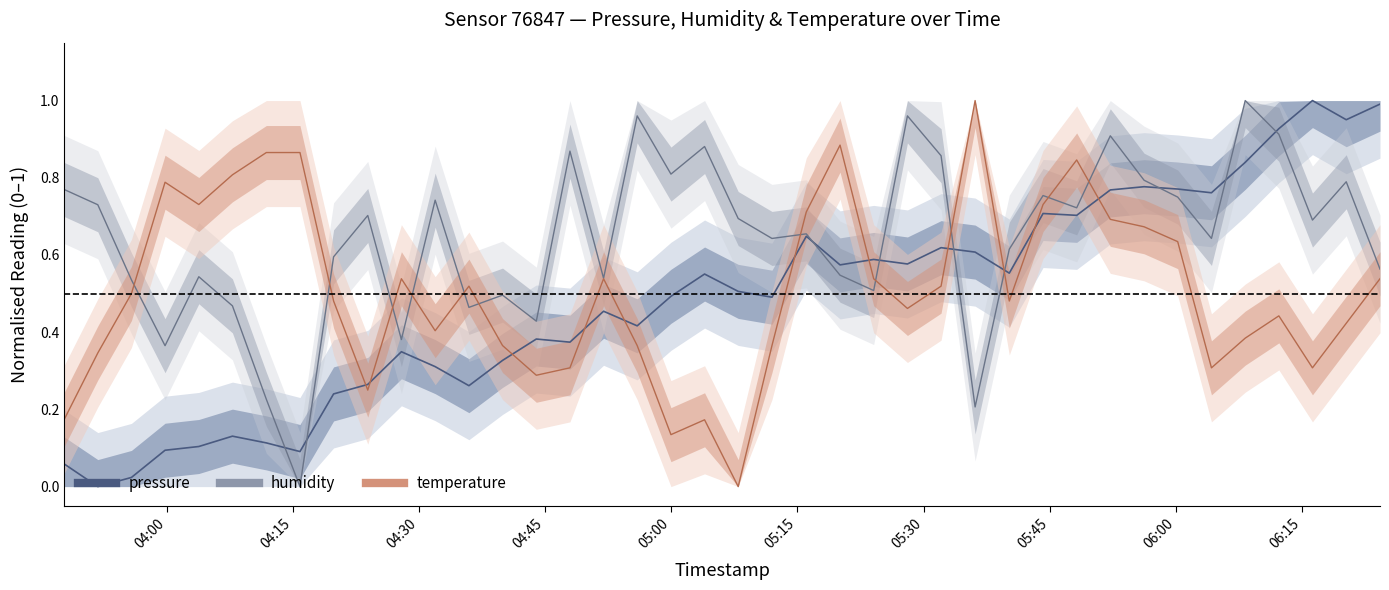

How many distinct data groups are displayed?

3